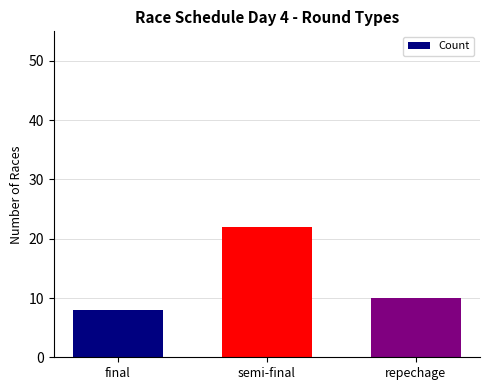

What is the change in value from semi-final to repechage?

-12